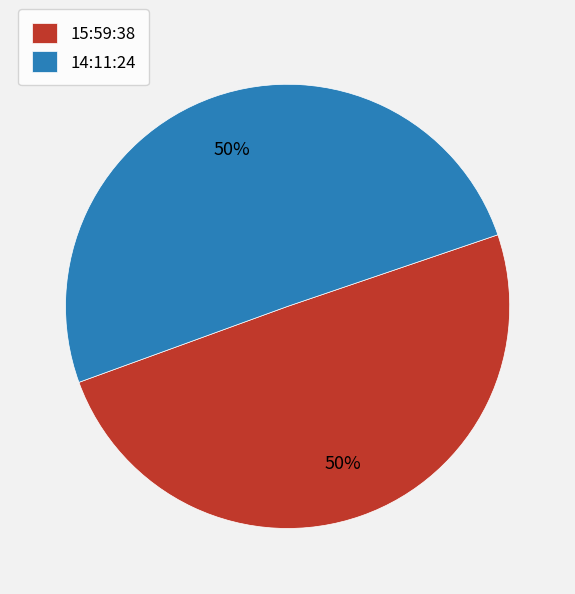

How many segments does this pie chart have?

2